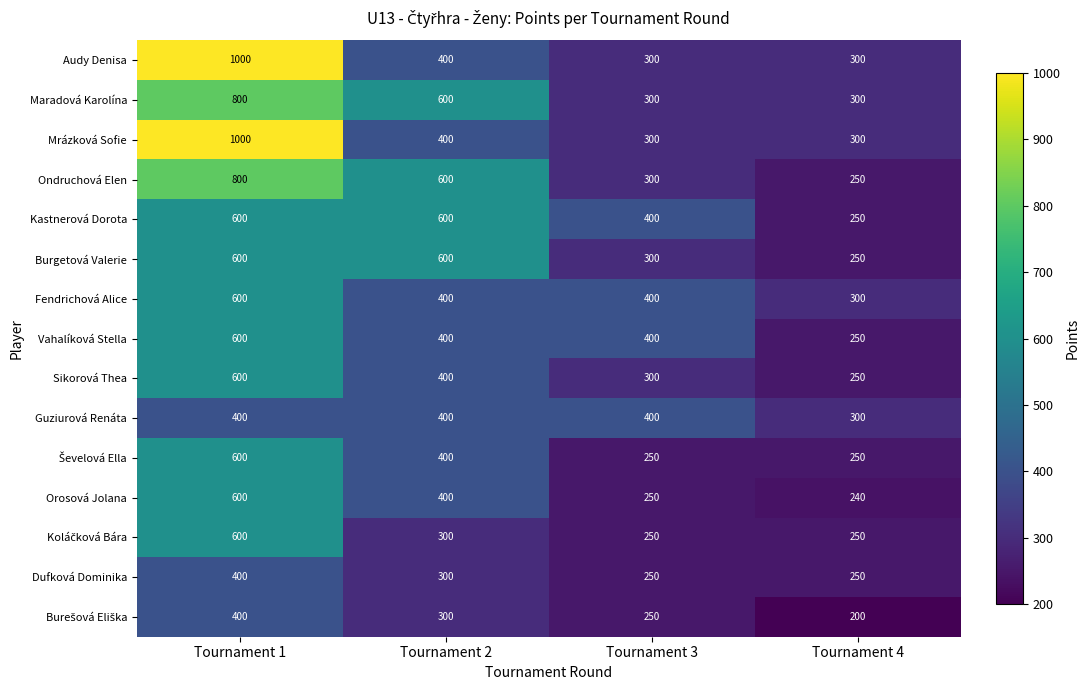

At which category does the chart reach its peak across all series?

Tournament 1